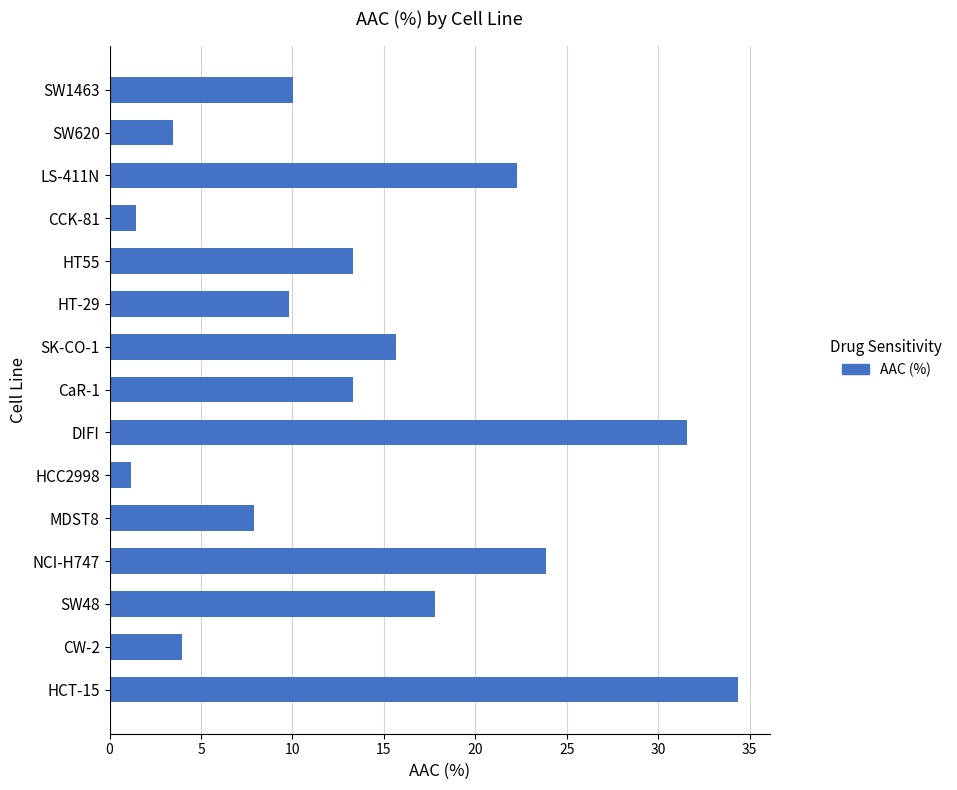

True or false: the data shows 5.6 at SW48.

False